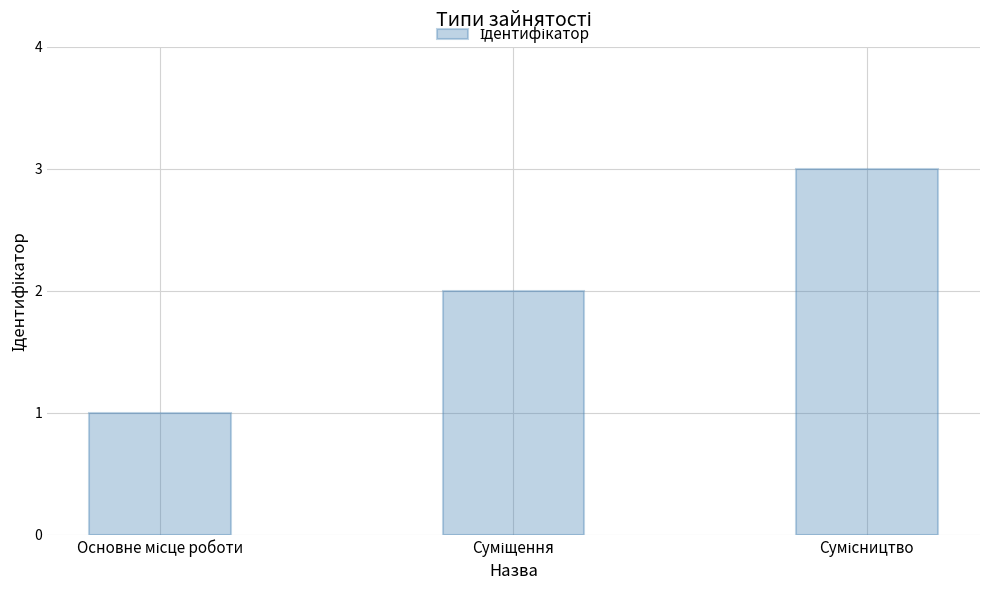

What is the greatest value displayed?

3